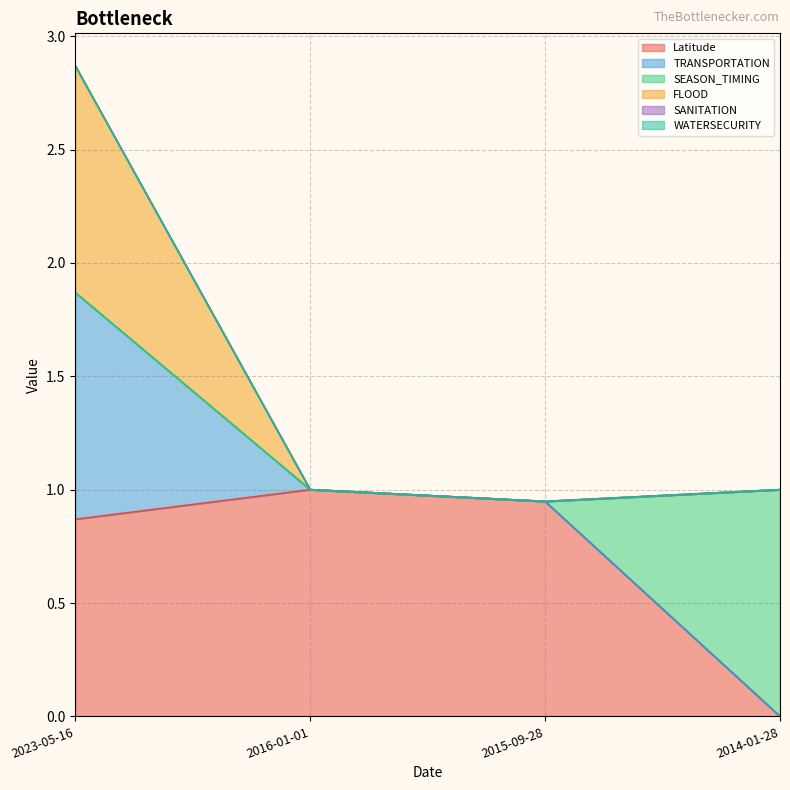

At which label is TRANSPORTATION closest to 1?

2016-01-01